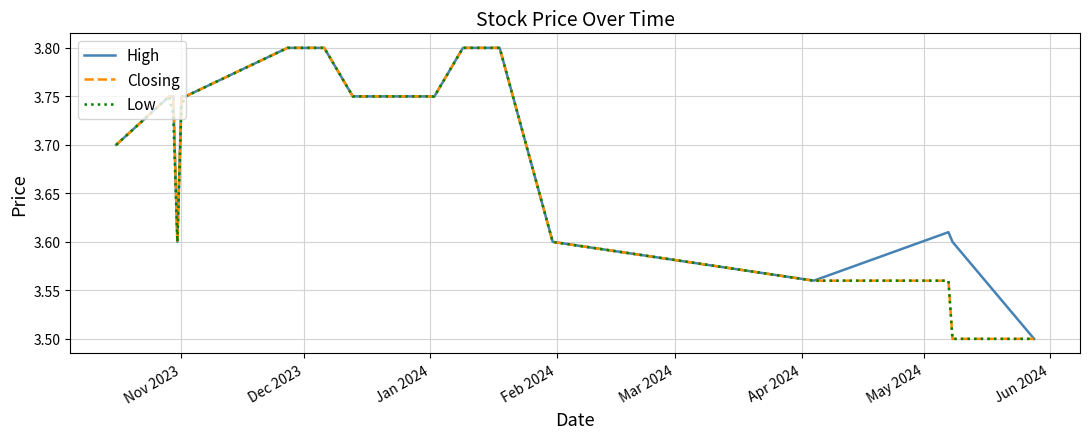

What is the lowest value of the Closing series?

3.5